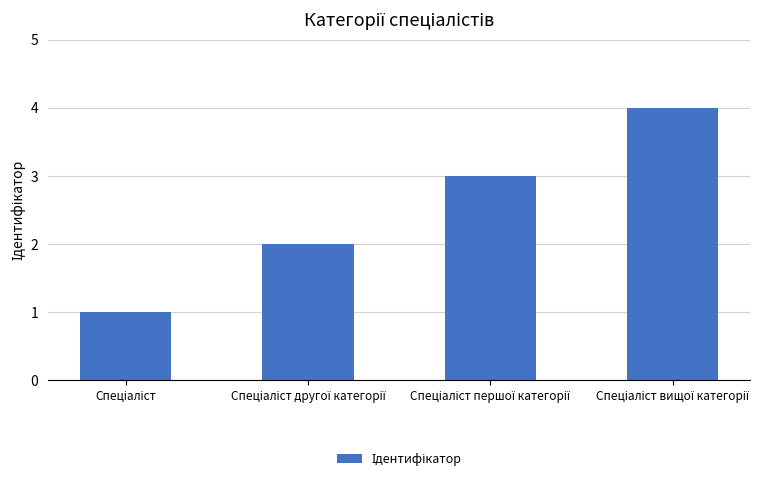

What is the greatest value displayed?

4